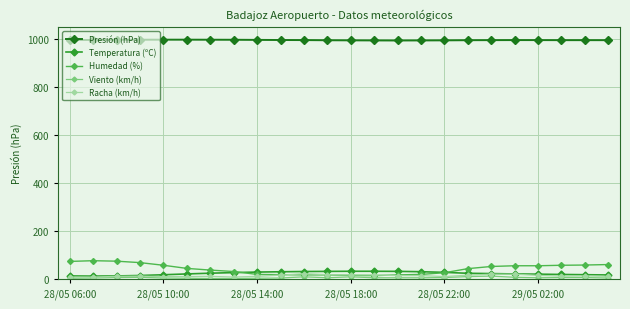

What is the value of the Presión (hPa) point at the 6th from the left?

996.2